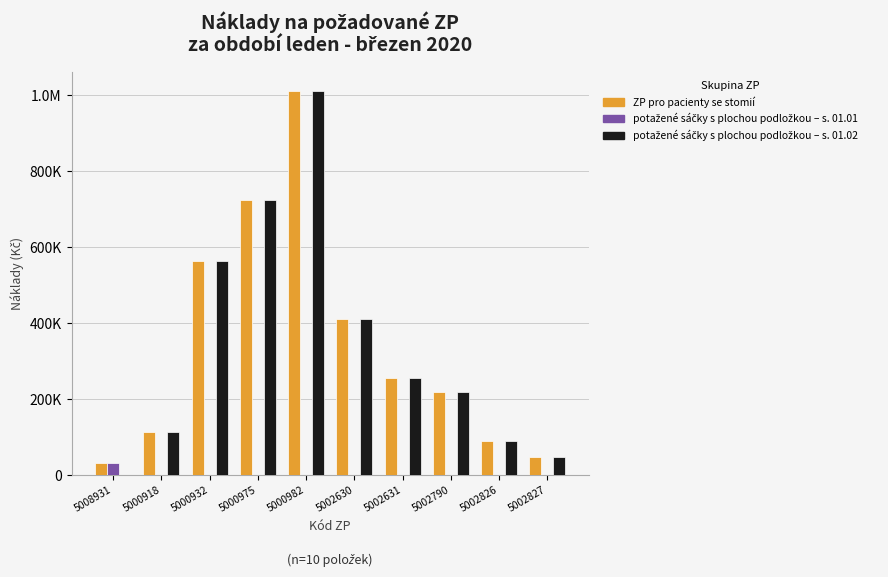

Does the chart contain stacked bars?

No